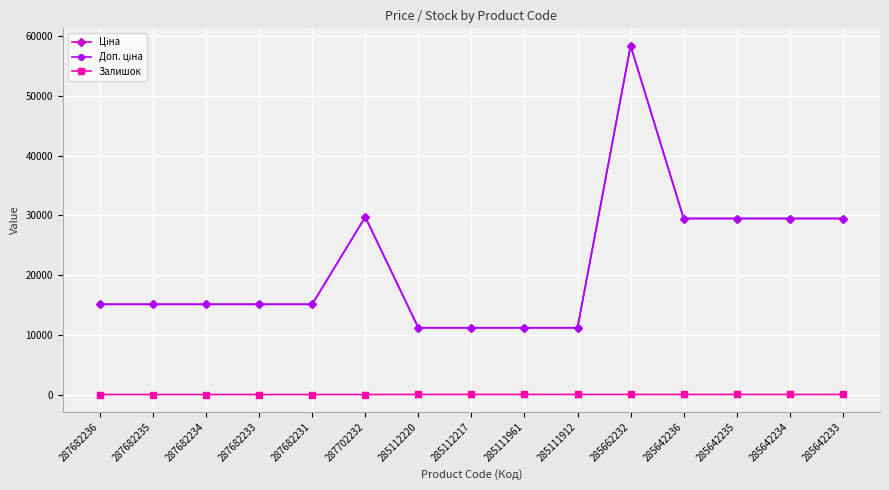

True or false: Ціна and Залишок cross at least once.

False